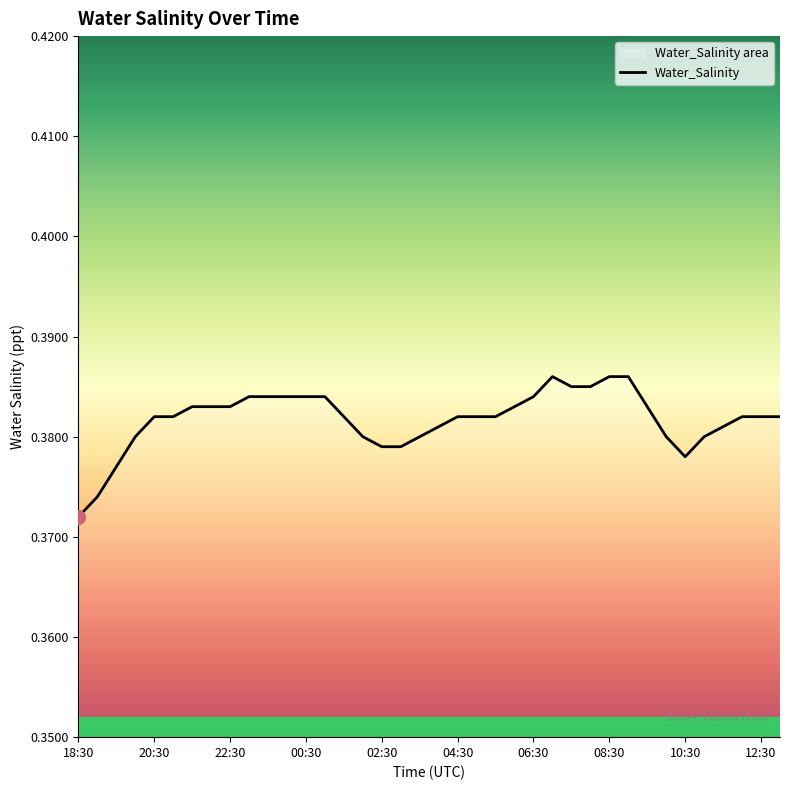

At which category does the chart reach its minimum across all series?

18:30